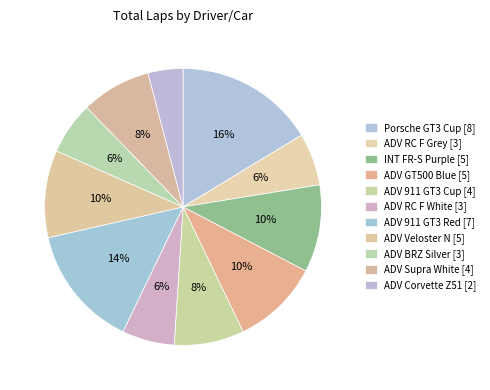

To the nearest percent, what is the difference between the largest and smallest slice percentages?

12%